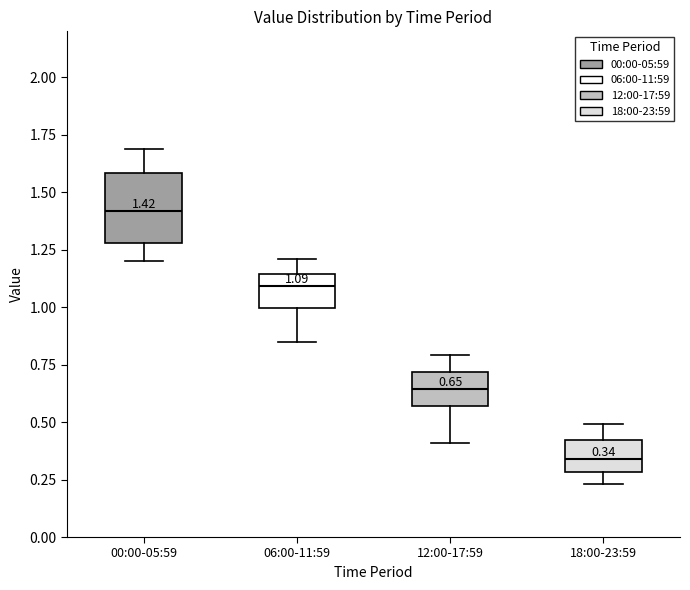

Which box's median line is the highest?

00:00-05:59